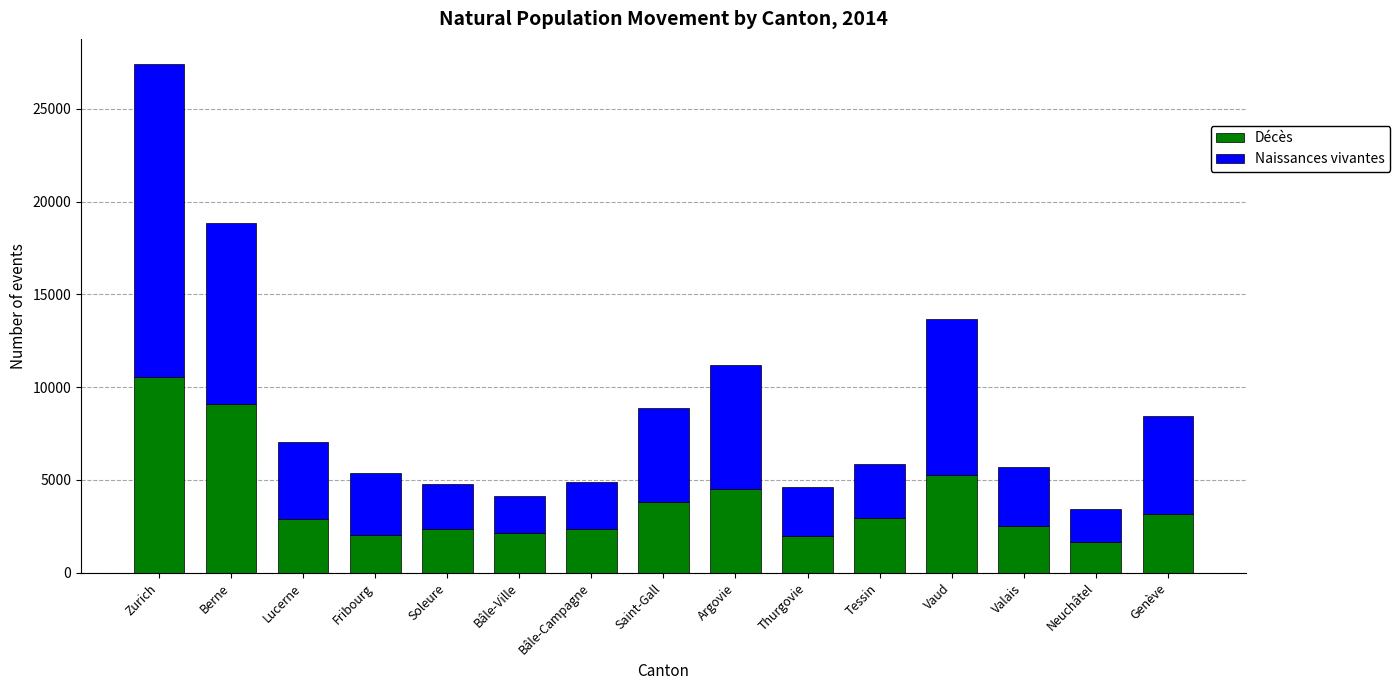

What is the average value of the Décès series?

3809